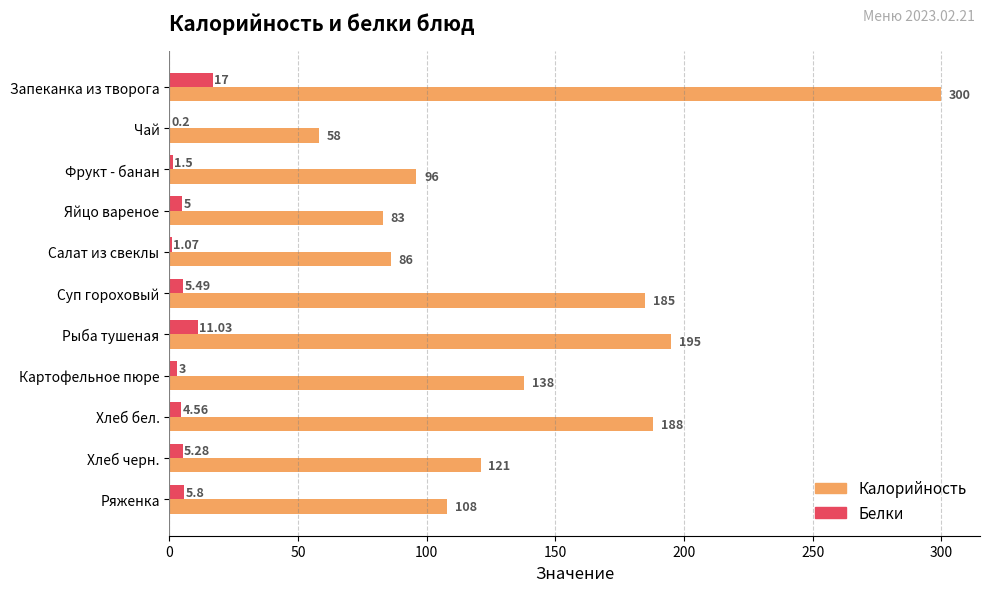

What are all the series names shown in the legend?

Калорийность, Белки